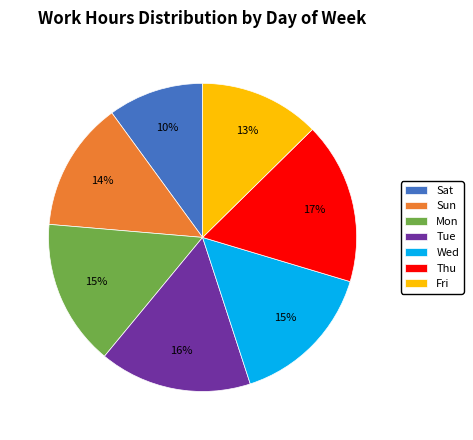

How many segments does this pie chart have?

7